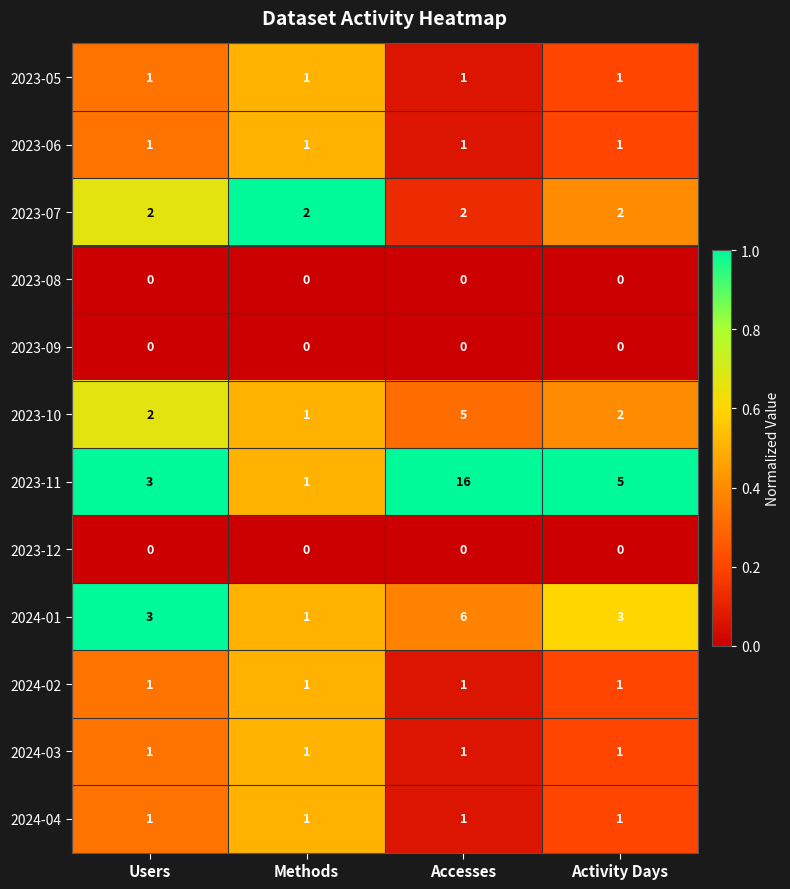

Which category has the highest value in the 2023-11 series?

Accesses